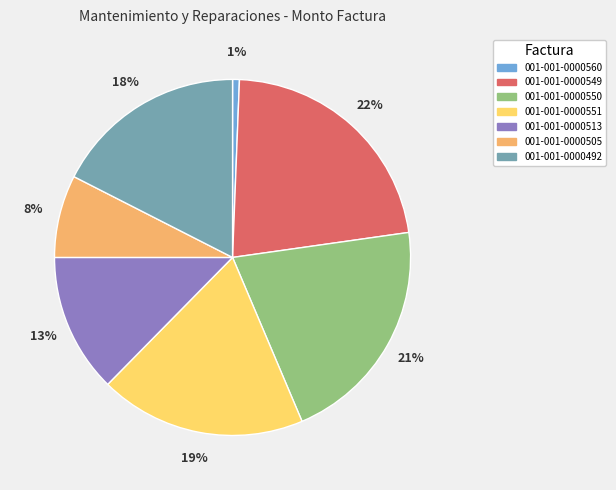

To the nearest percent, what is the difference between the 001-001-0000550 and 001-001-0000505 slice percentages?

13%